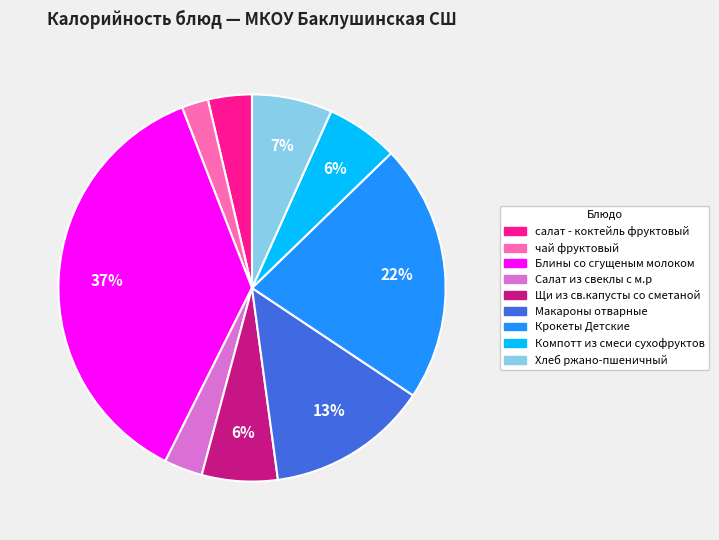

Count the number of slices in the pie.

9